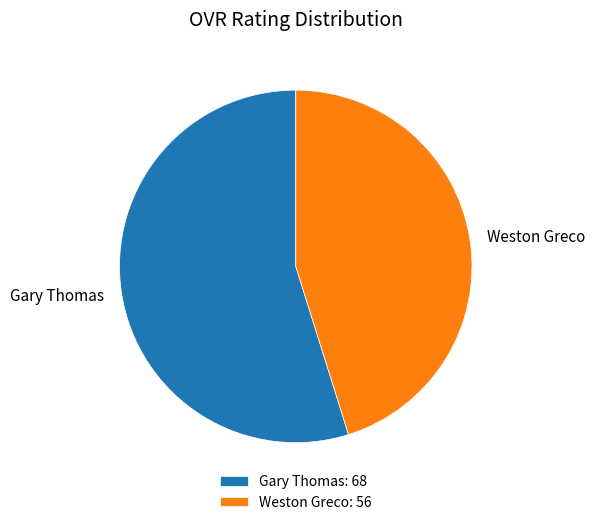

Combined, do Weston Greco: 56 and Gary Thomas: 68 account for over 50%?

Yes